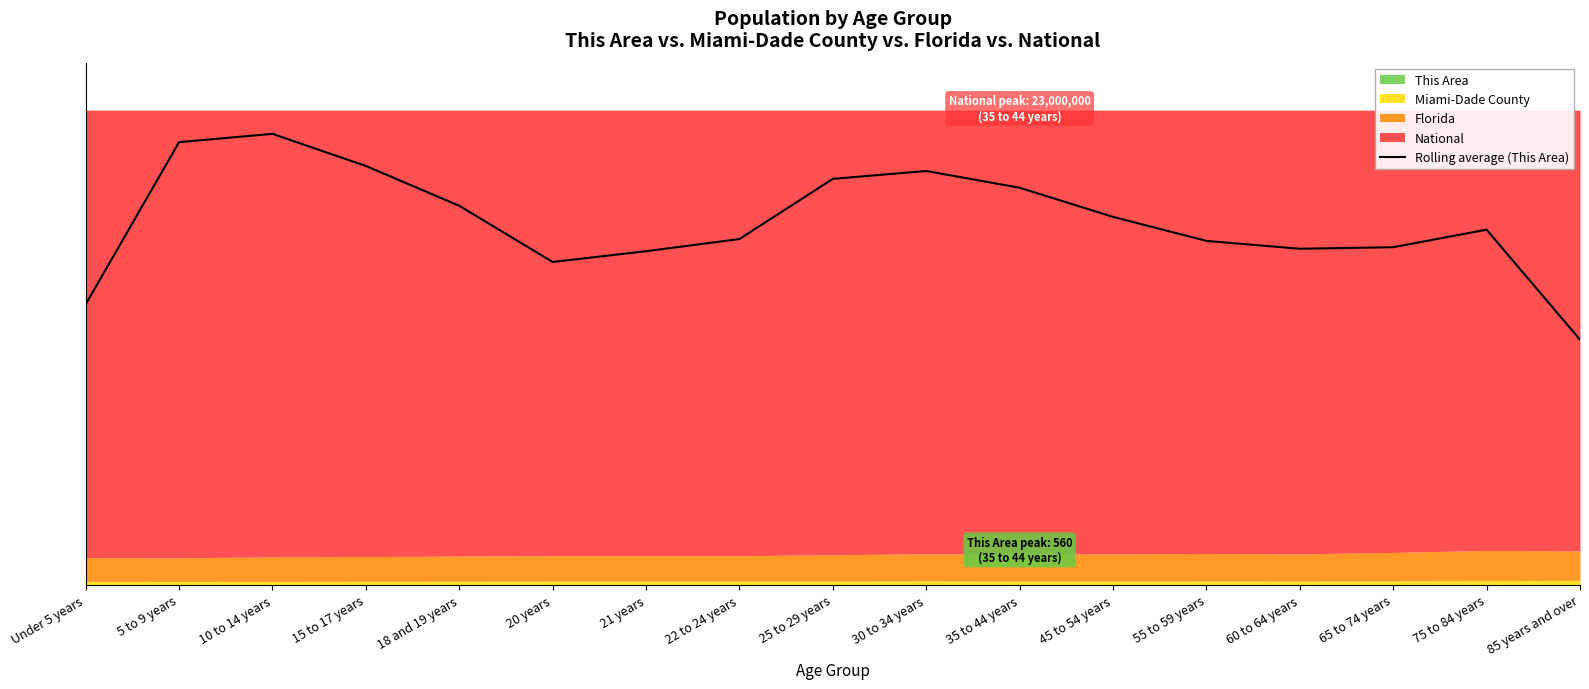

What is the ratio of the value at 85 years and over to the value at 30 to 34 years?

0.6